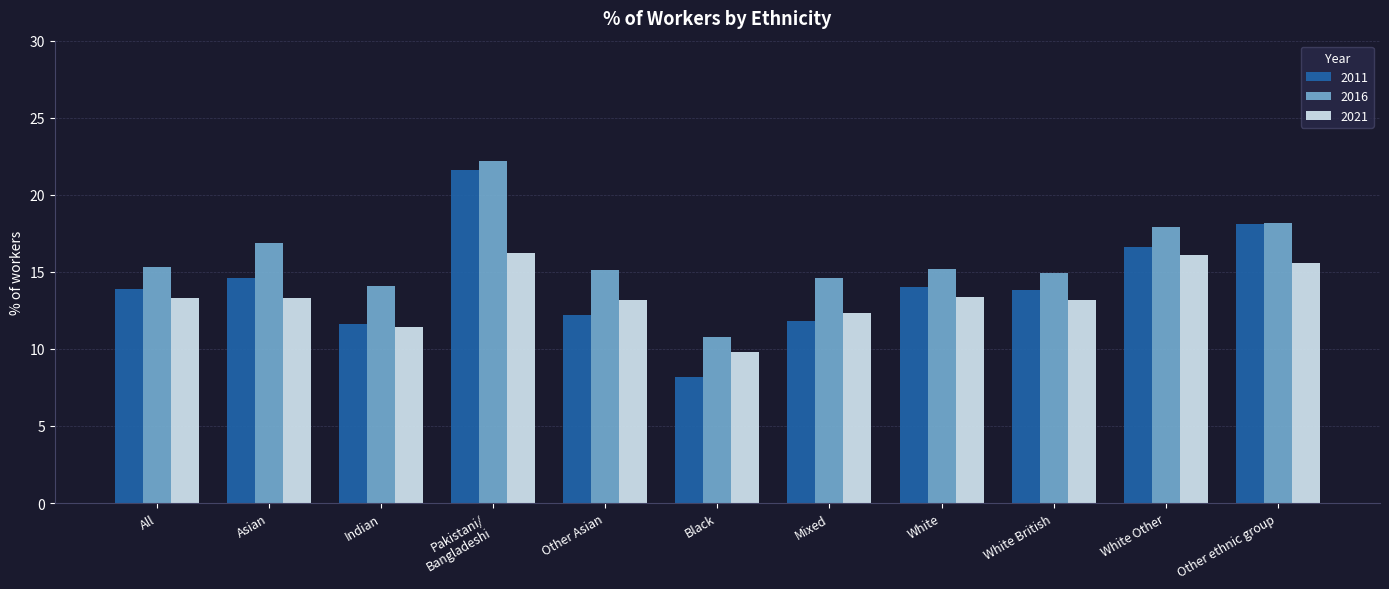

The 2016 series shows 8.1 at Other ethnic group. True or false?

False